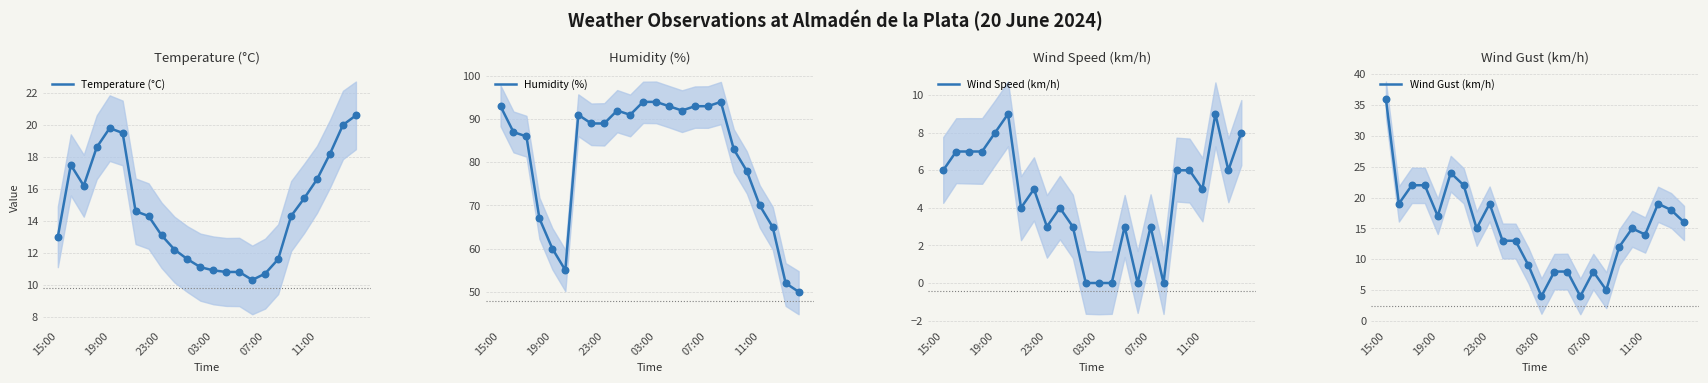

What are all the series names shown in the legend?

Temperature (°C), Humidity (%), Wind Speed (km/h), Wind Gust (km/h)